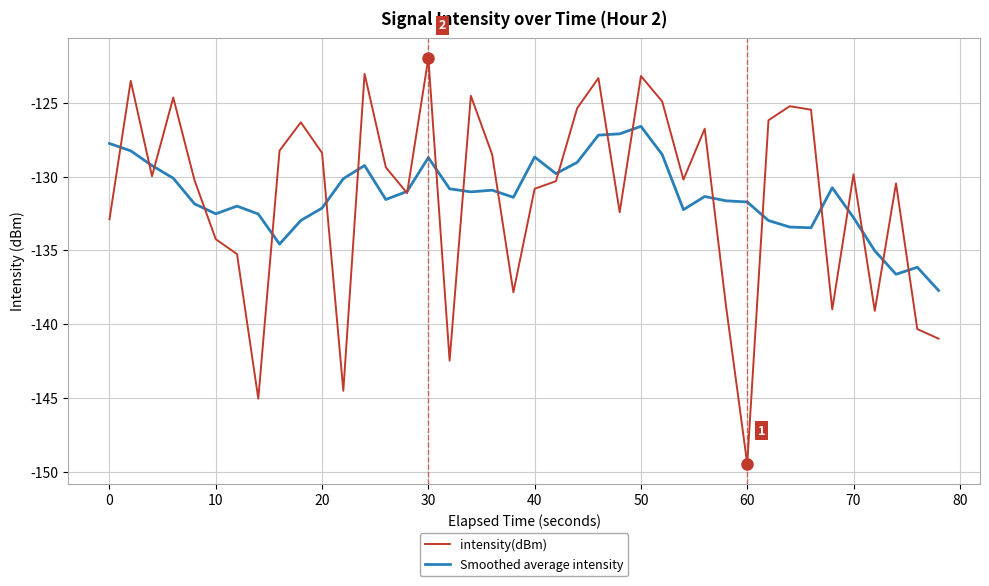

What is the minimum value for Smoothed average intensity?

-137.7